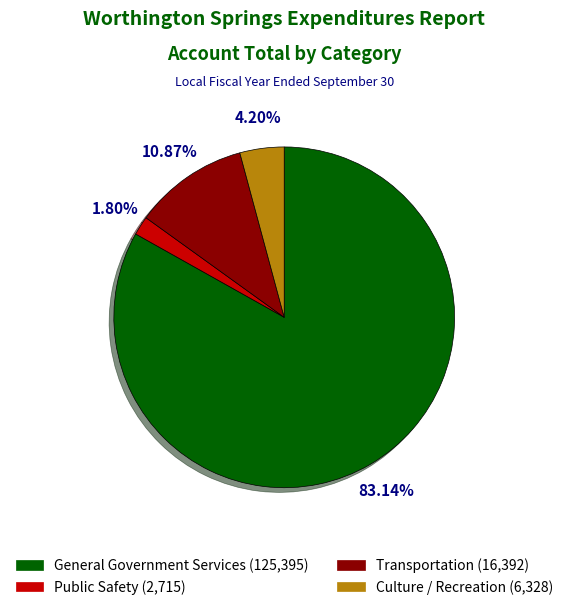

What is the majority slice?

General Government Services